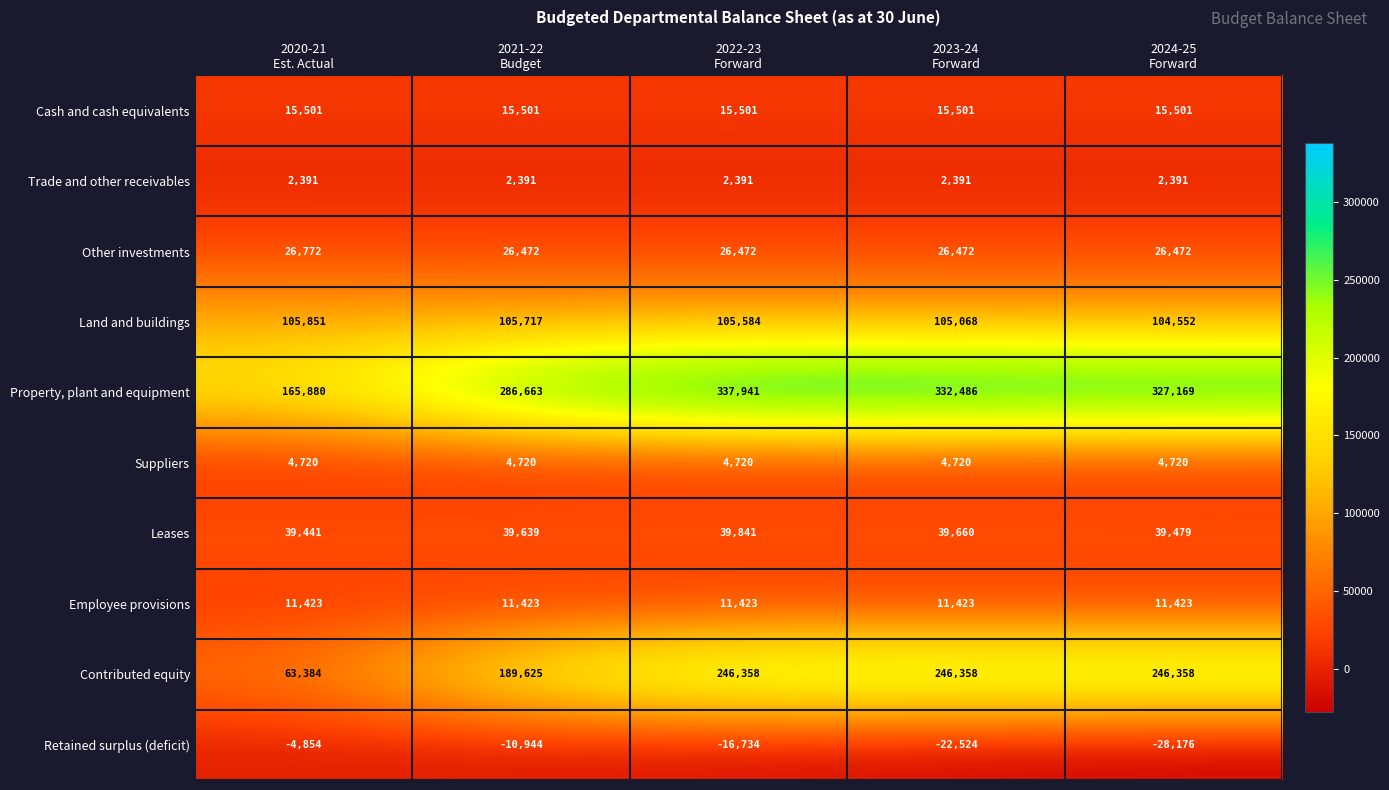

Which series changed the most between 2021-22
Budget and 2024-25
Forward?

Contributed equity